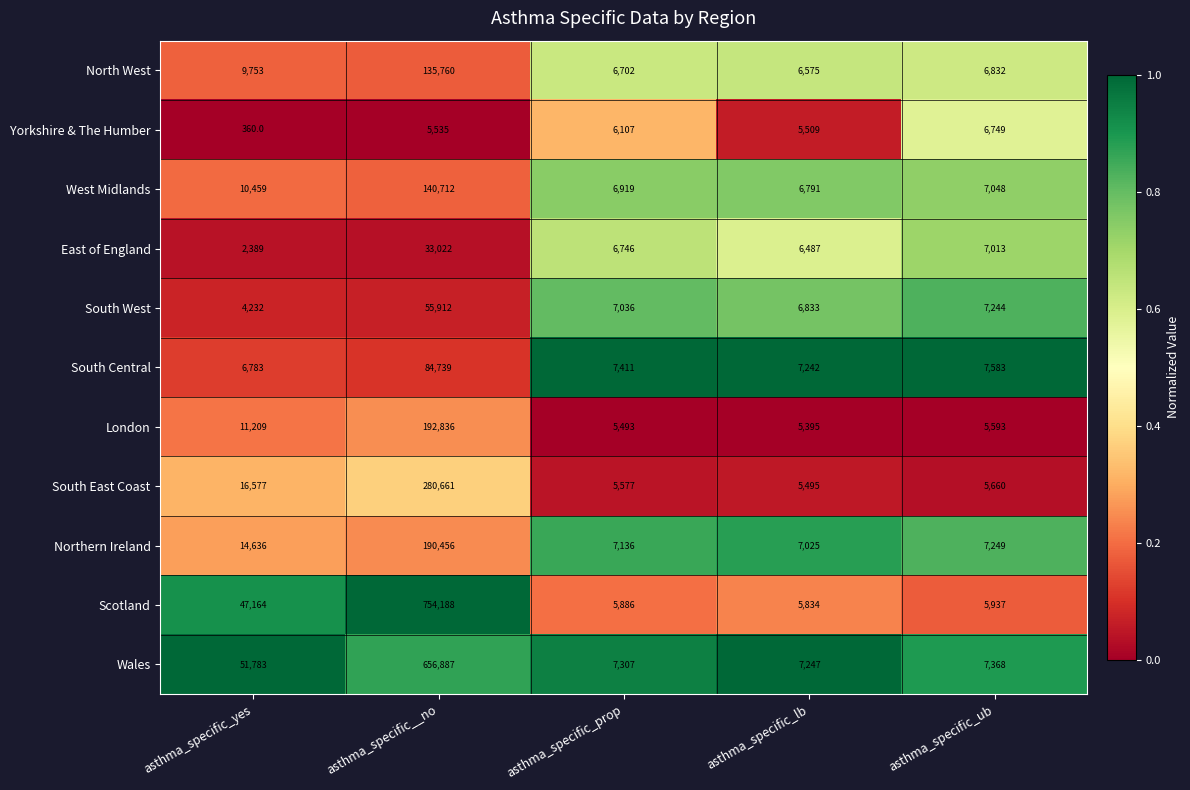

How many data points does each series have?

5